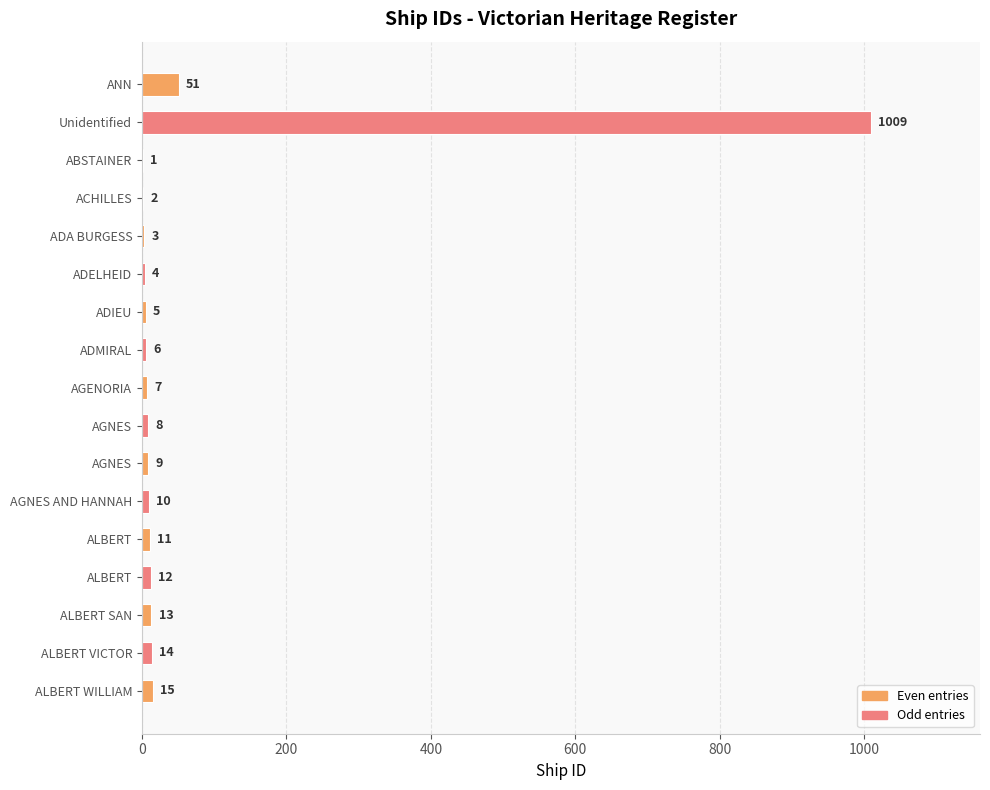

List the labels in order of value, smallest first.

ABSTAINER, ACHILLES, ADA BURGESS, ADELHEID, ADIEU, ADMIRAL, AGENORIA, AGNES, AGNES, AGNES AND HANNAH, ALBERT, ALBERT, ALBERT SAN, ALBERT VICTOR, ALBERT WILLIAM, ANN, Unidentified